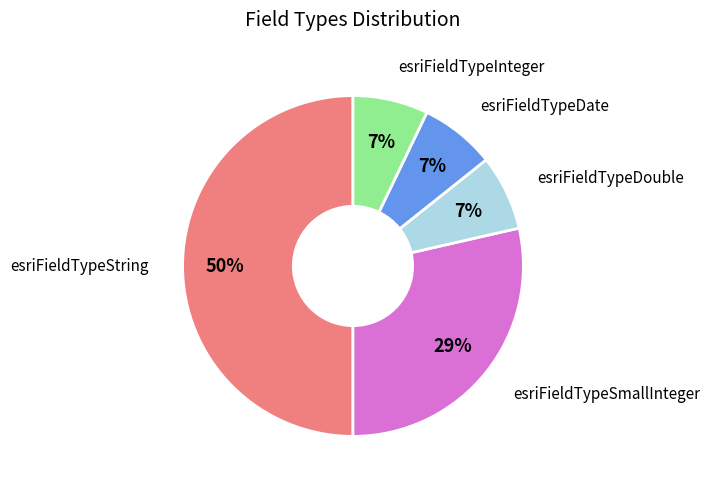

To the nearest percent, what is the average slice percentage?

20%